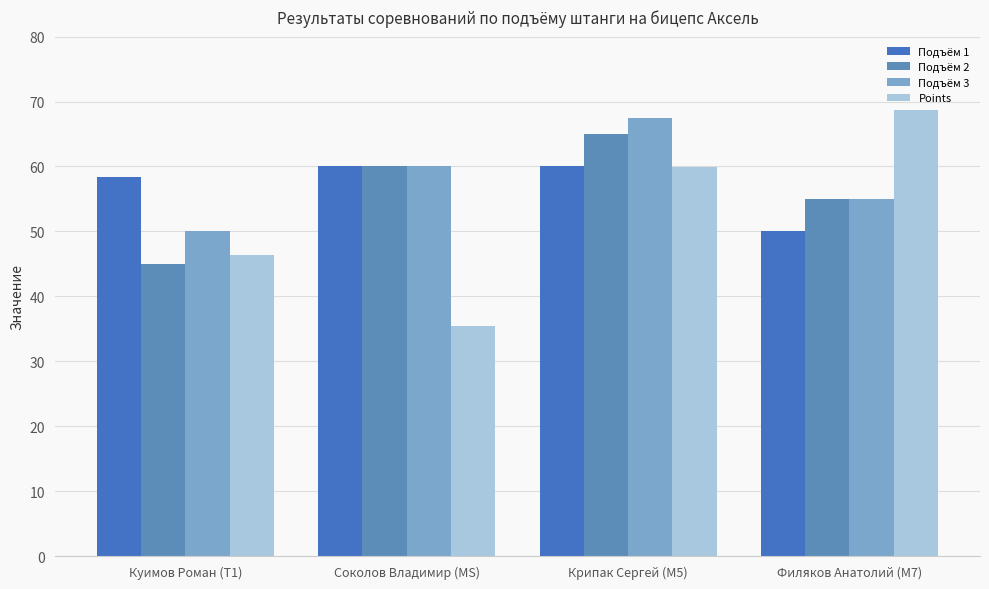

Rank the series at Крипак Сергей (M5) from lowest to highest value.

Points, Подъём 1, Подъём 2, Подъём 3